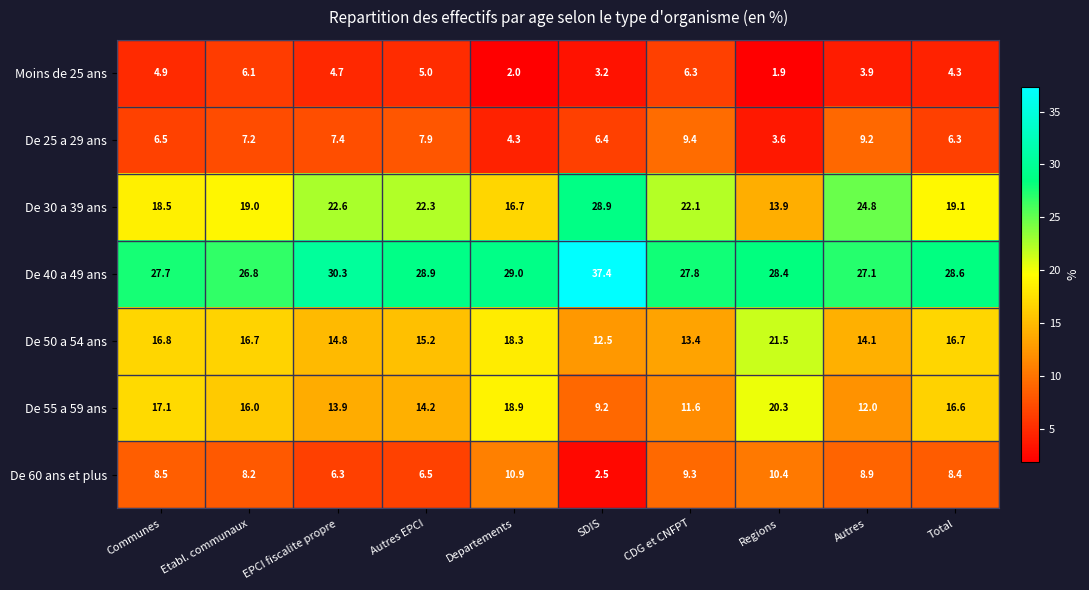

At which label does De 40 a 49 ans first exceed 28?

EPCI fiscalite propre